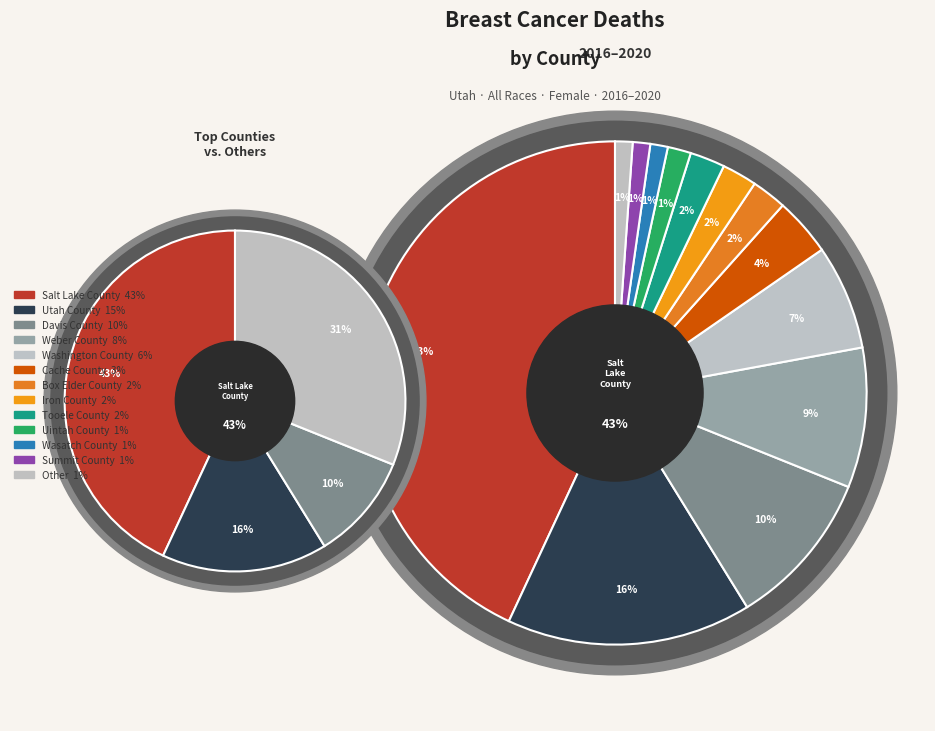

To the nearest percent, what percentage of the pie is Summit County?

1%